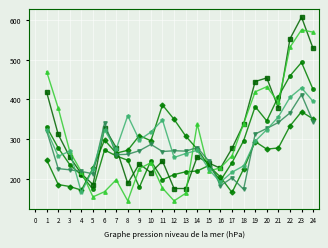

Which category has the highest value across all series?

23